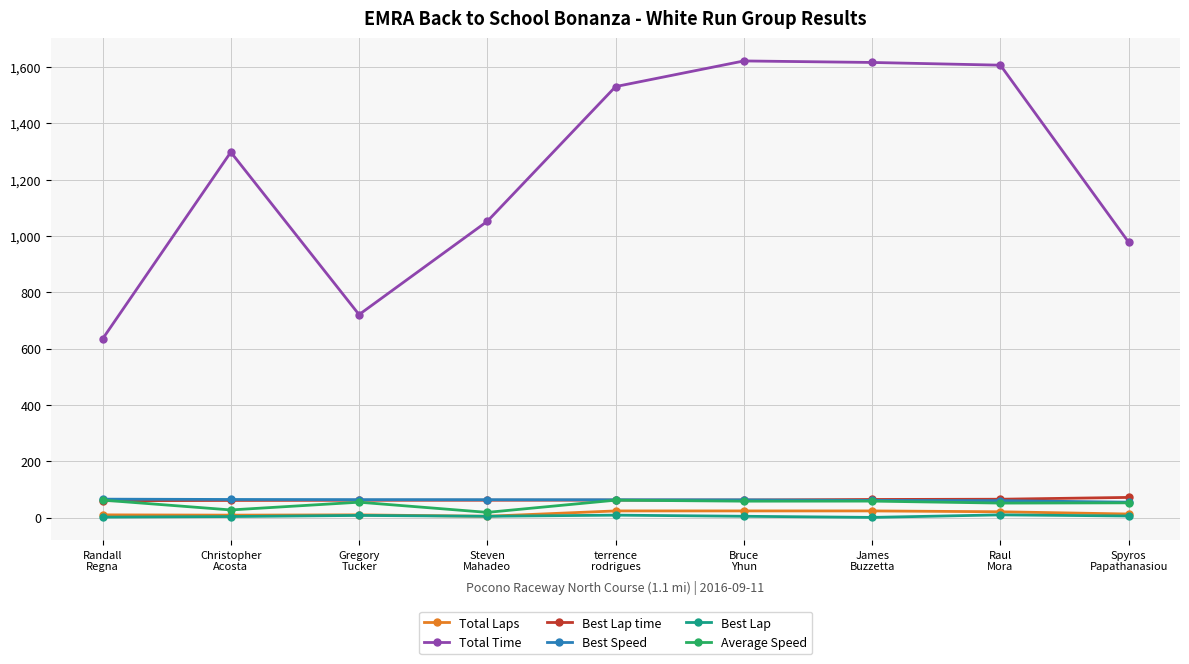

What is the minimum value for Best Lap time?

60.2